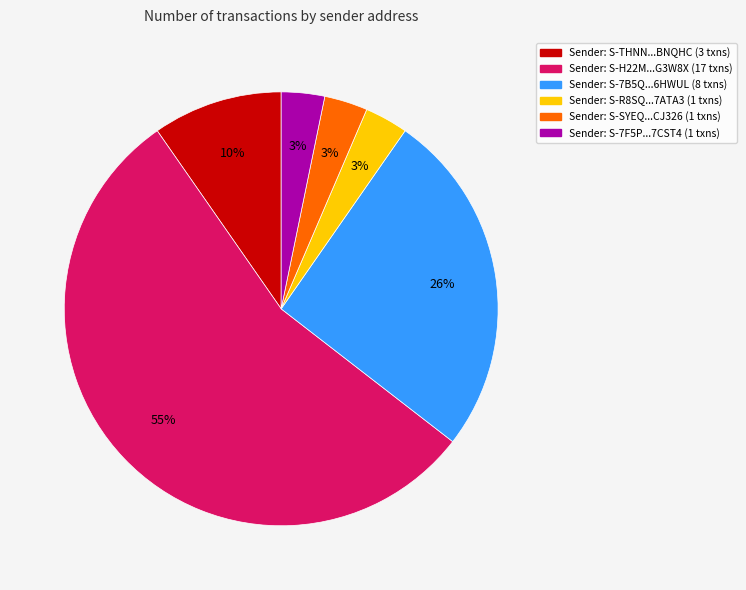

Is there a majority slice in this chart?

Yes